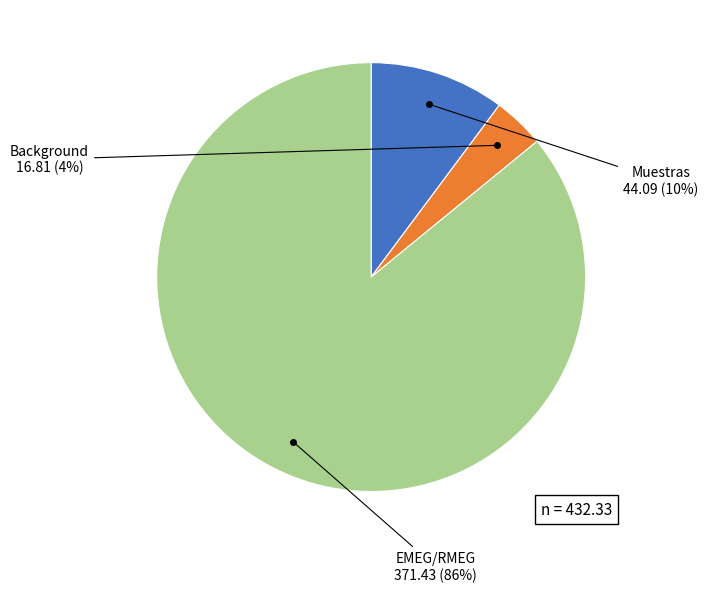

Is there a majority slice in this chart?

Yes